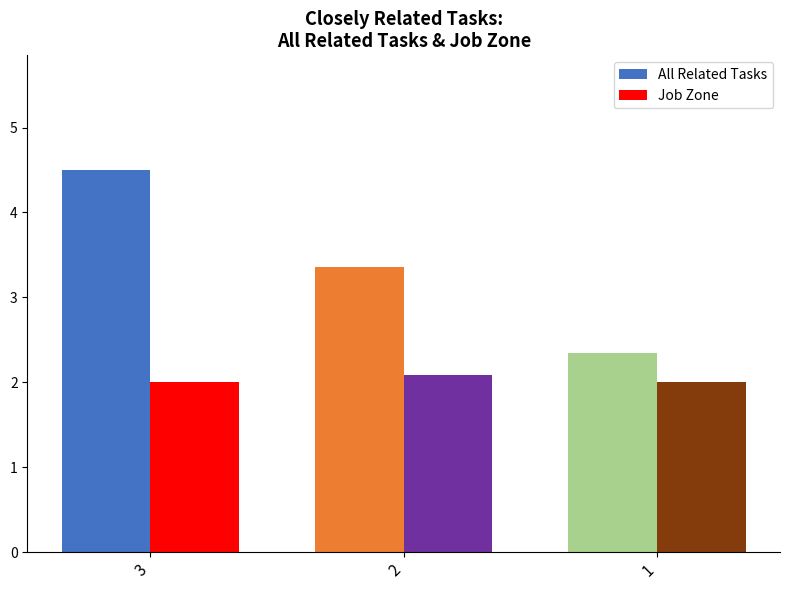

What is the sum of all All Related Tasks values?

10.2